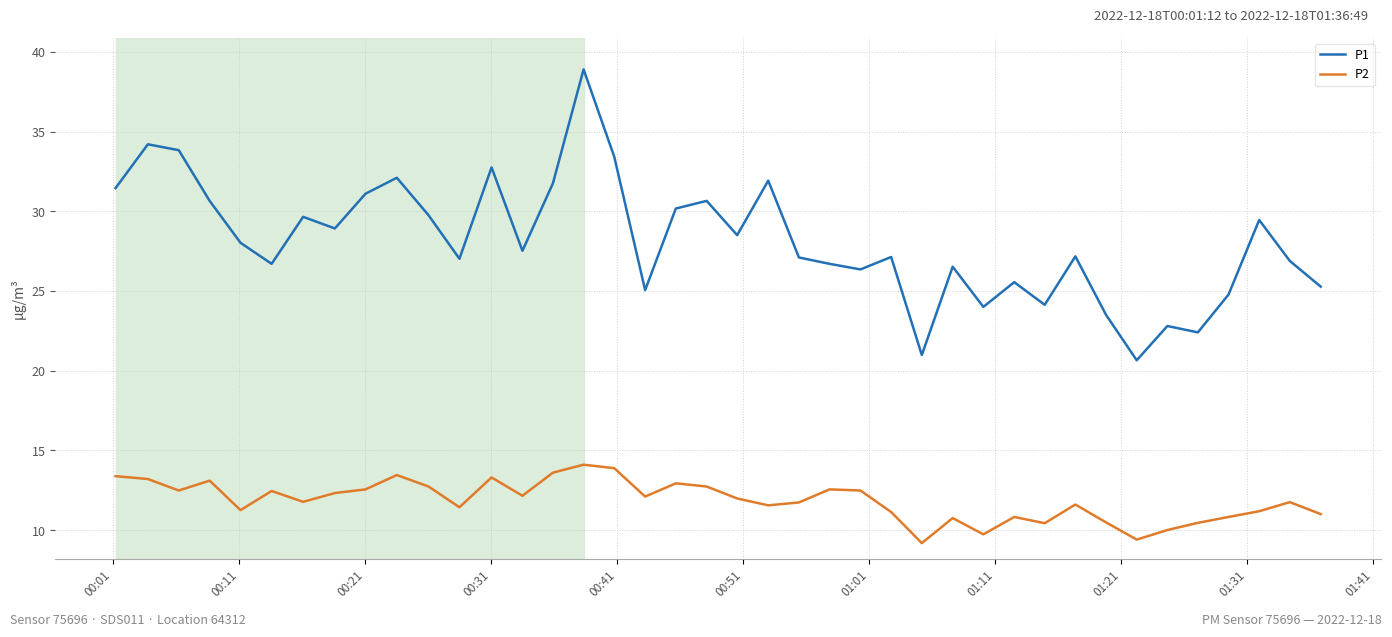

True or false: P1 and P2 cross at least once.

False